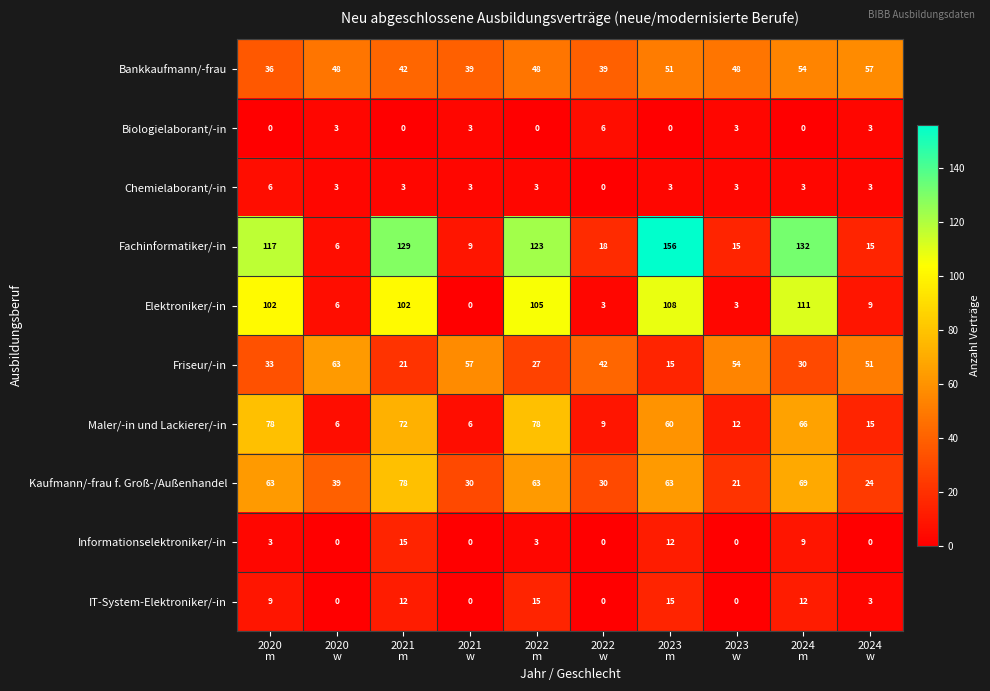

What is the difference between the second highest and minimum values in the IT-System-Elektroniker/-in series?

15